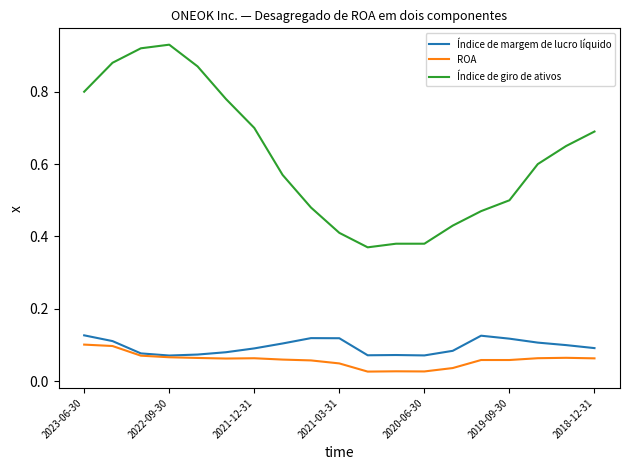

Which series has the largest total across all categories?

Índice de giro de ativos